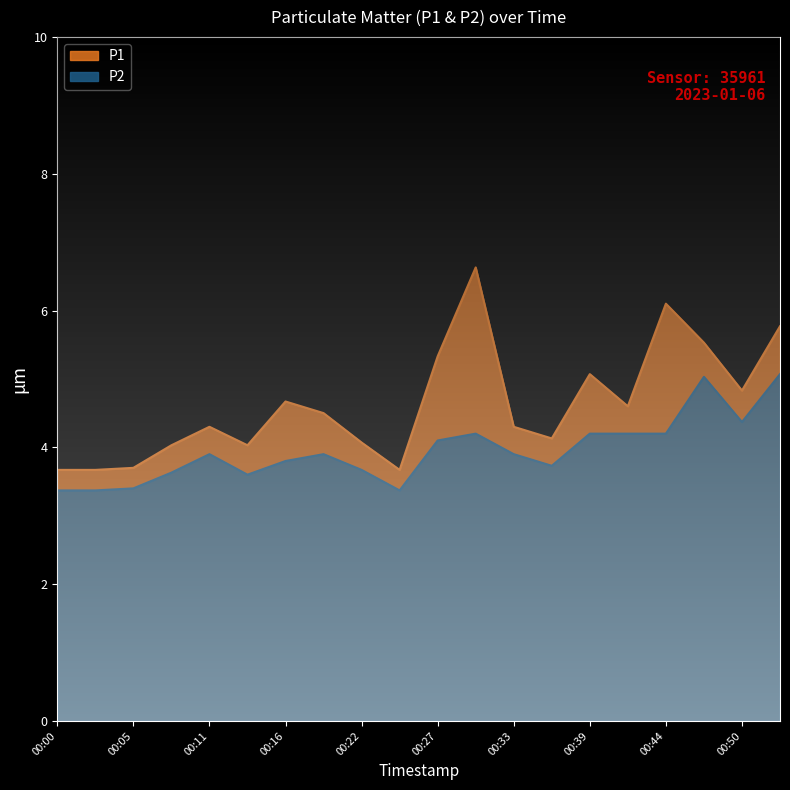

True or false: P2 and P1 intersect in this chart.

False